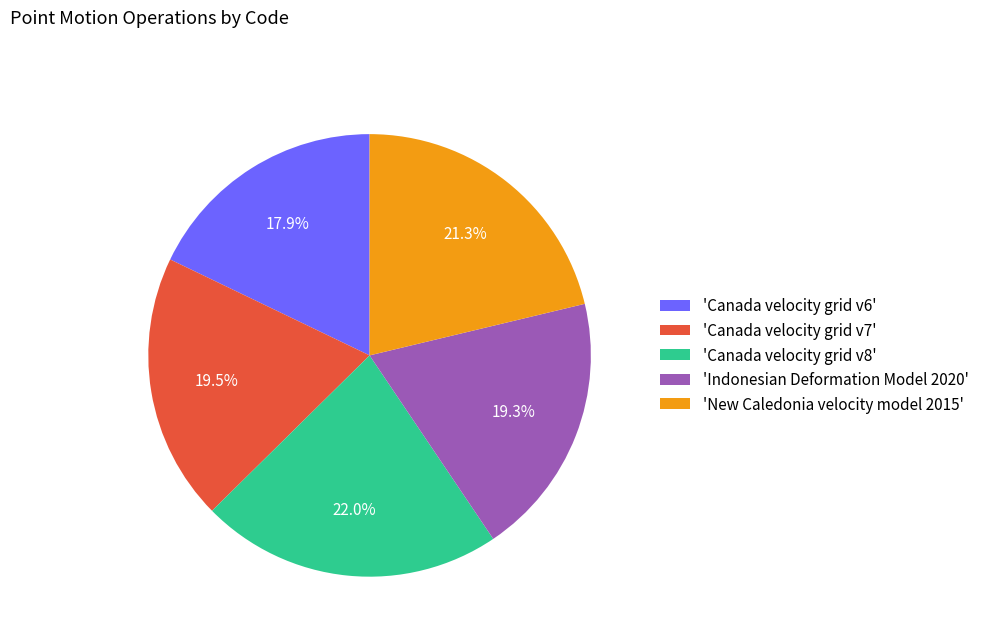

Is there a majority slice in this chart?

No